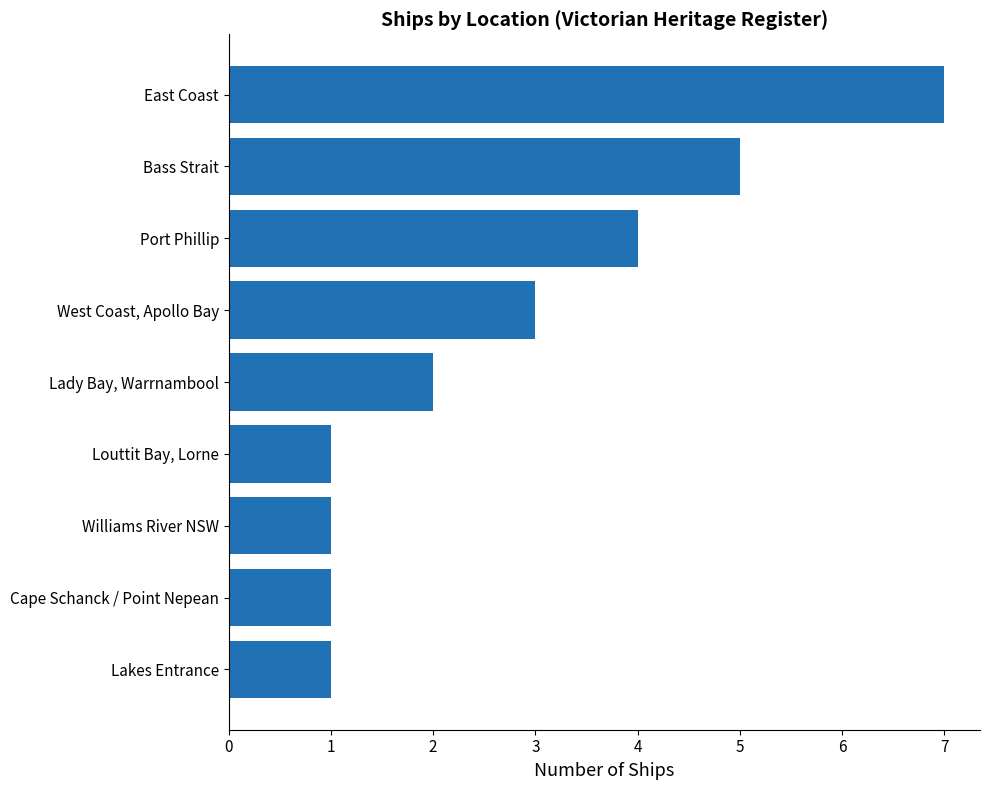

What is the sum of the values at Lady Bay, Warrnambool and Williams River NSW?

3